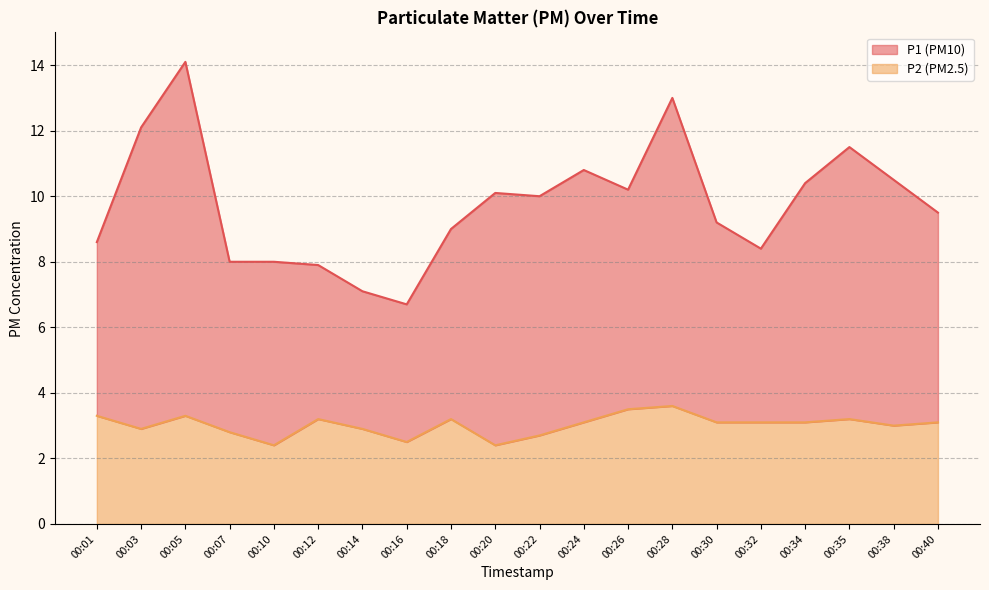

How many series are shown in this chart?

2